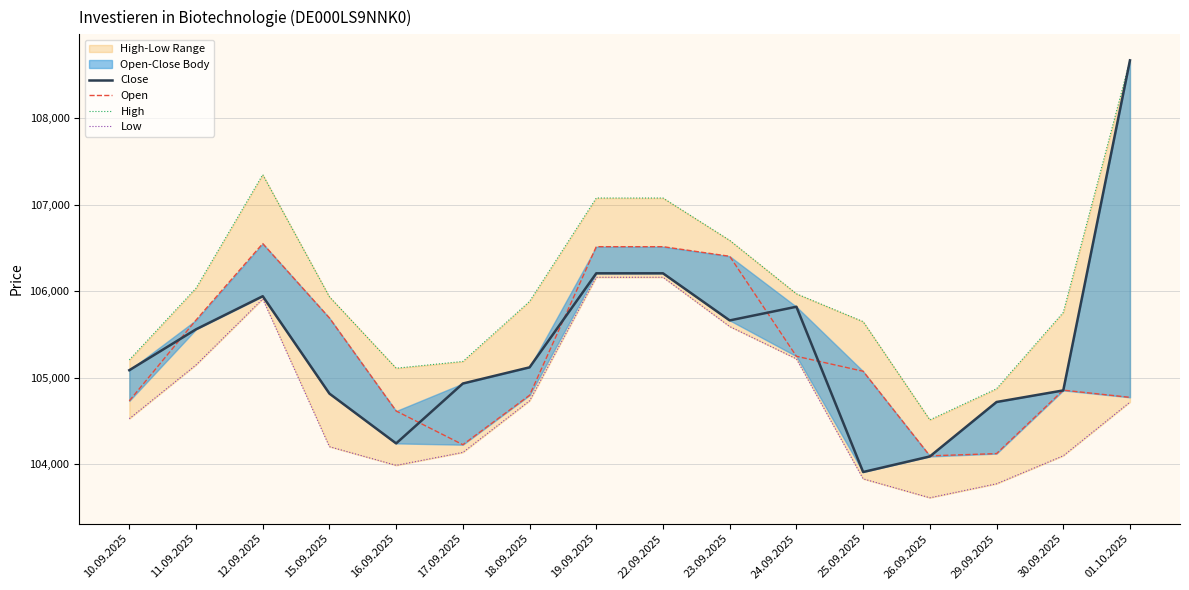

What position from the right is 25.09.2025?

5